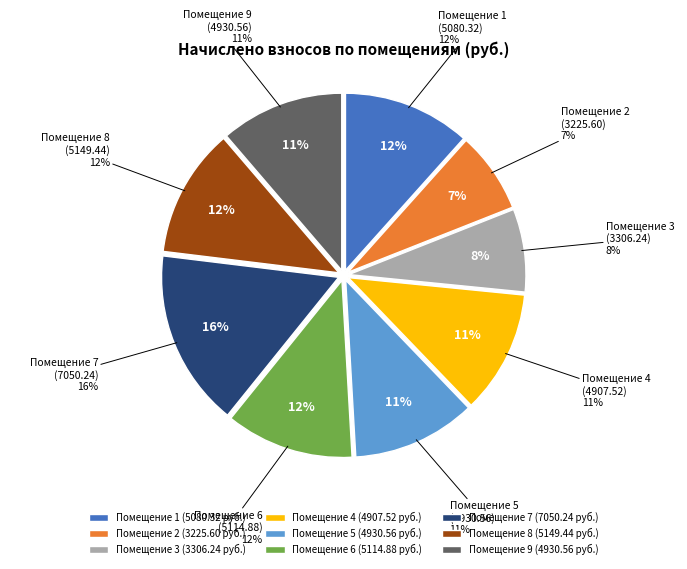

Is it true that 3 is 8% of the pie?

True